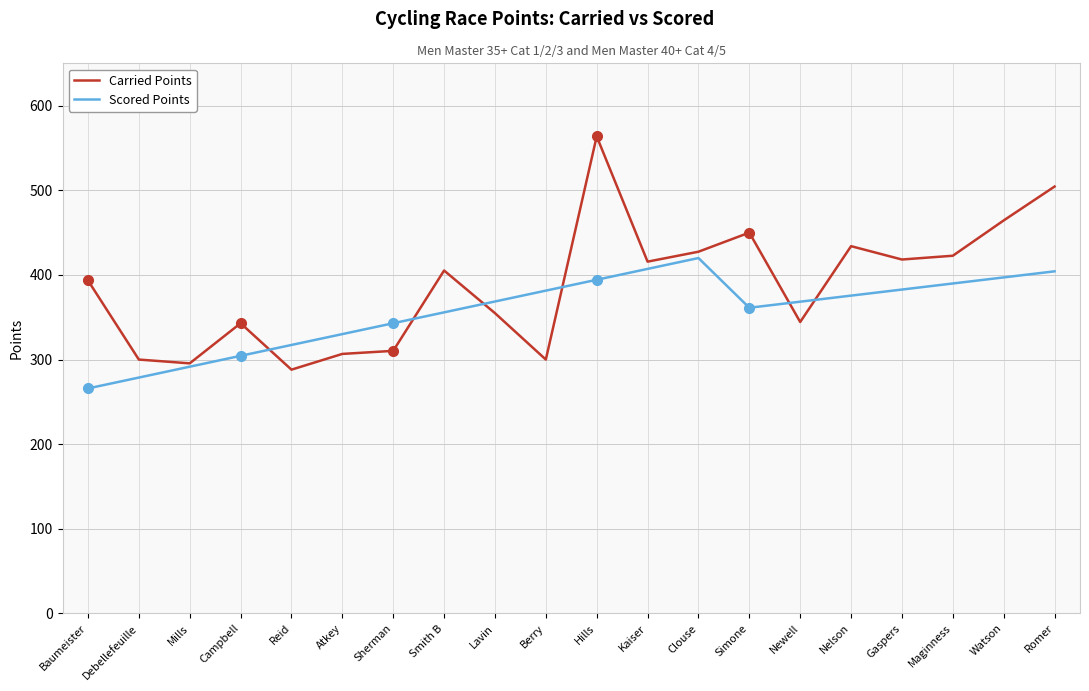

The Carried Points series shows 277.6 at Clouse. True or false?

False